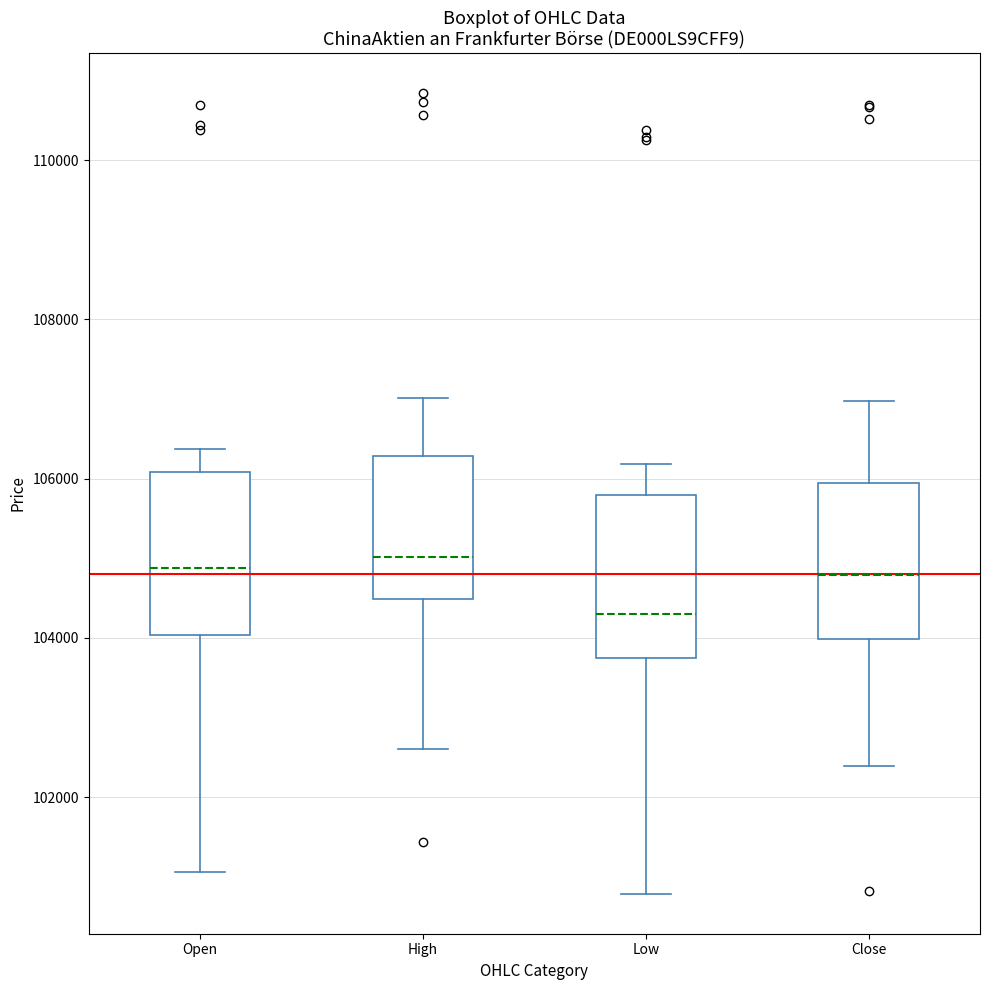

Reading left to right, read every box against the y-axis: the position of its median line, the range the box covers, and the ends of its whiskers. The values are not printed on the chart, so give them approximately, as read against the axis.

Open: median 104800, box 104000 to 106000, whiskers 101000 to 106400
High: median 105000, box 104400 to 106200, whiskers 102600 to 107000
Low: median 104200, box 103800 to 105800, whiskers 100800 to 106200
Close: median 104800, box 104000 to 106000, whiskers 102400 to 107000